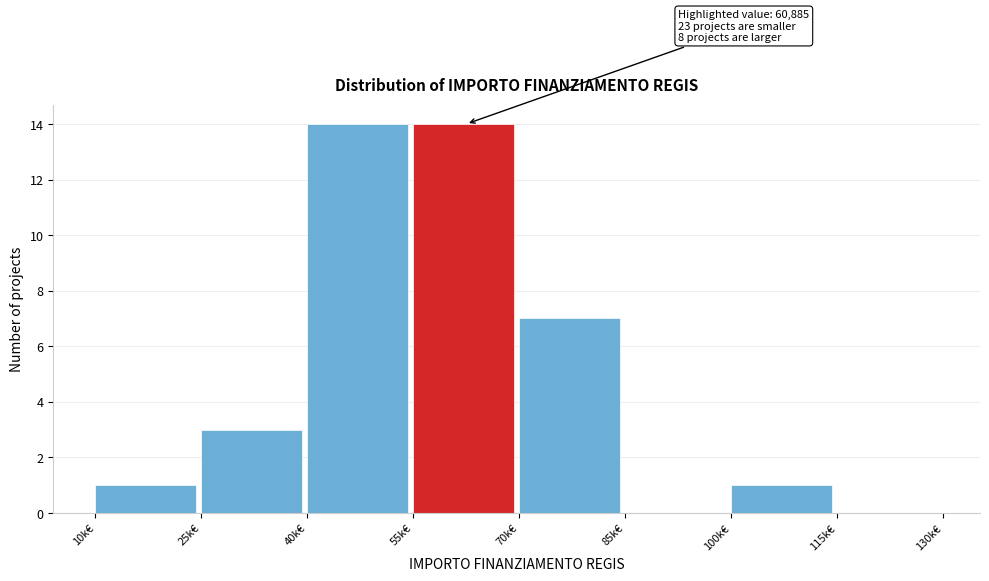

Reading right to left, list all the values displayed in this chart.

115k€=0	100k€=1	85k€=0	70k€=7	55k€=14	40k€=14	25k€=3	10k€=1